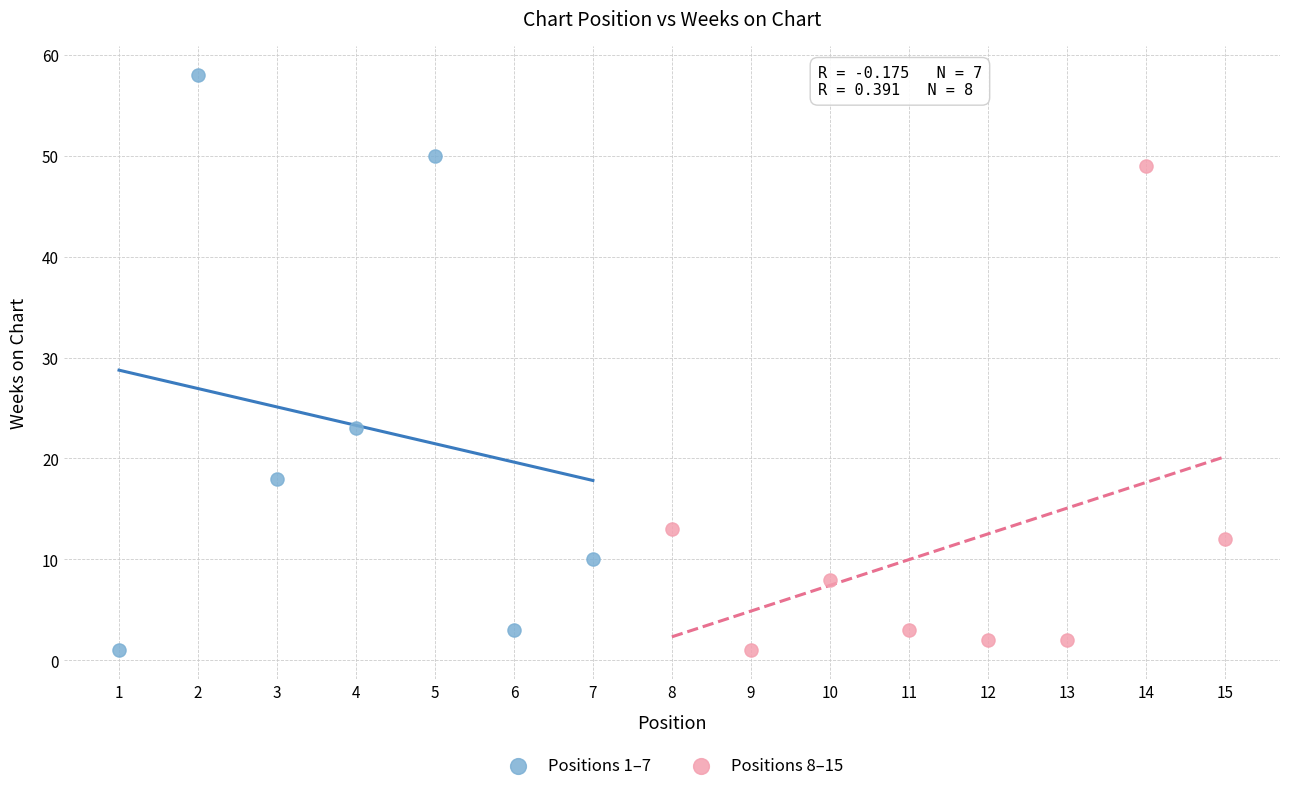

Which series contains the highest Y value?

Positions 1–7